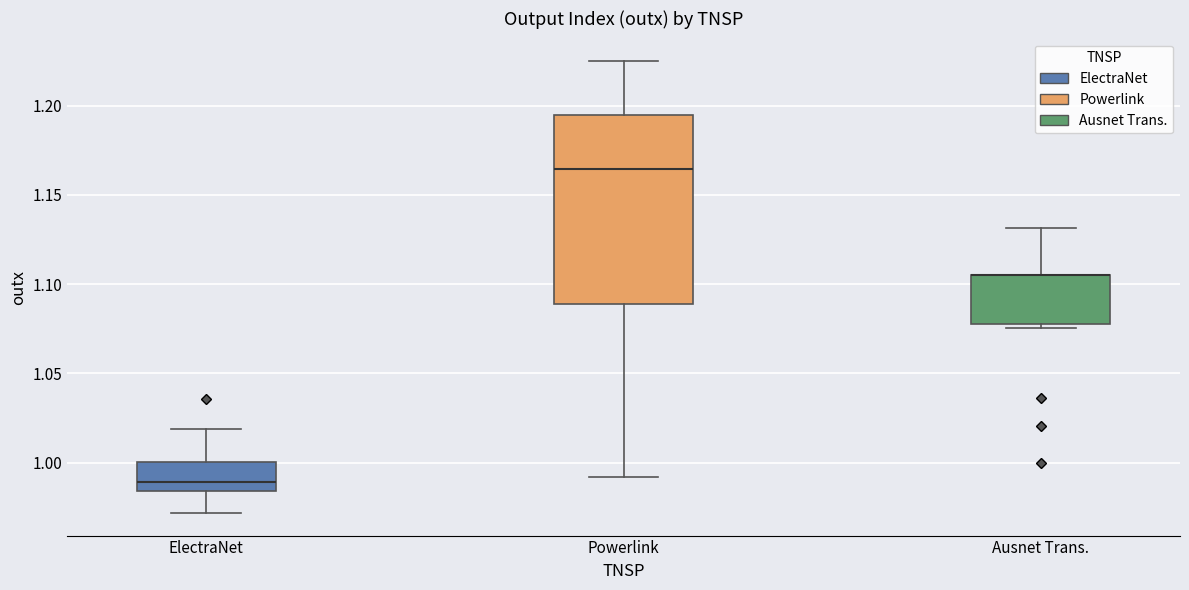

Where is the upper edge of the box for Powerlink on the y-axis? The values are not printed on the chart, so give them approximately, as read against the axis.

1.195